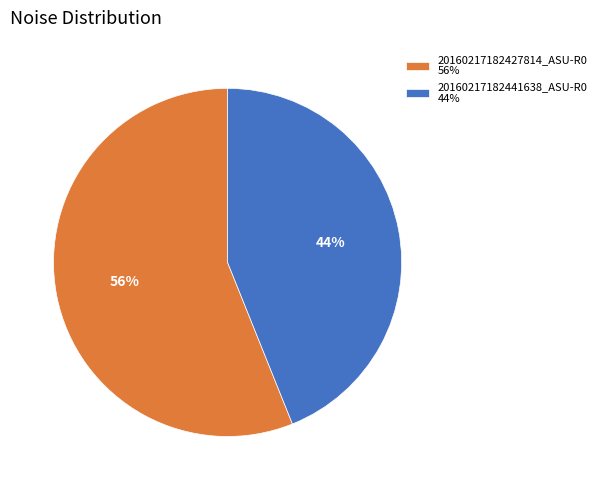

Count the number of slices in the pie.

2